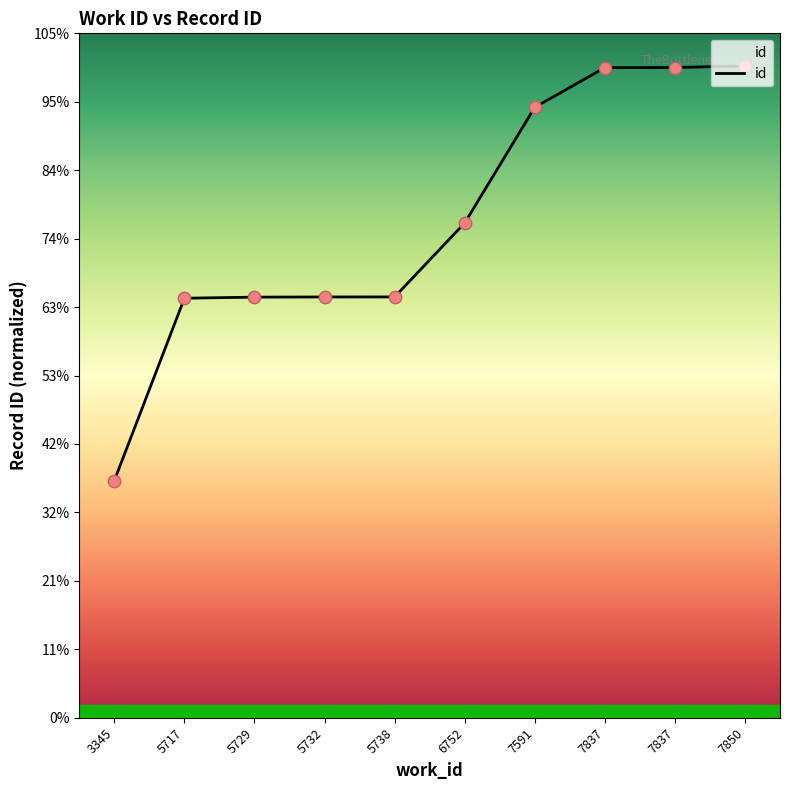

Approximately how many times larger is the value at 6752 compared to 5717?

1.2